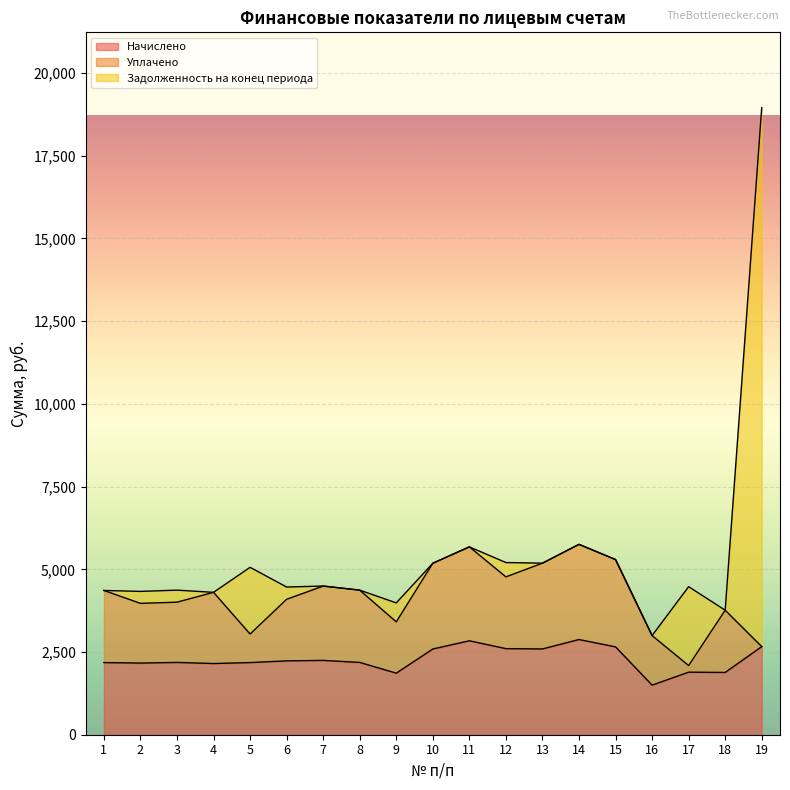

What is the maximum value for Начислено?

2877.2